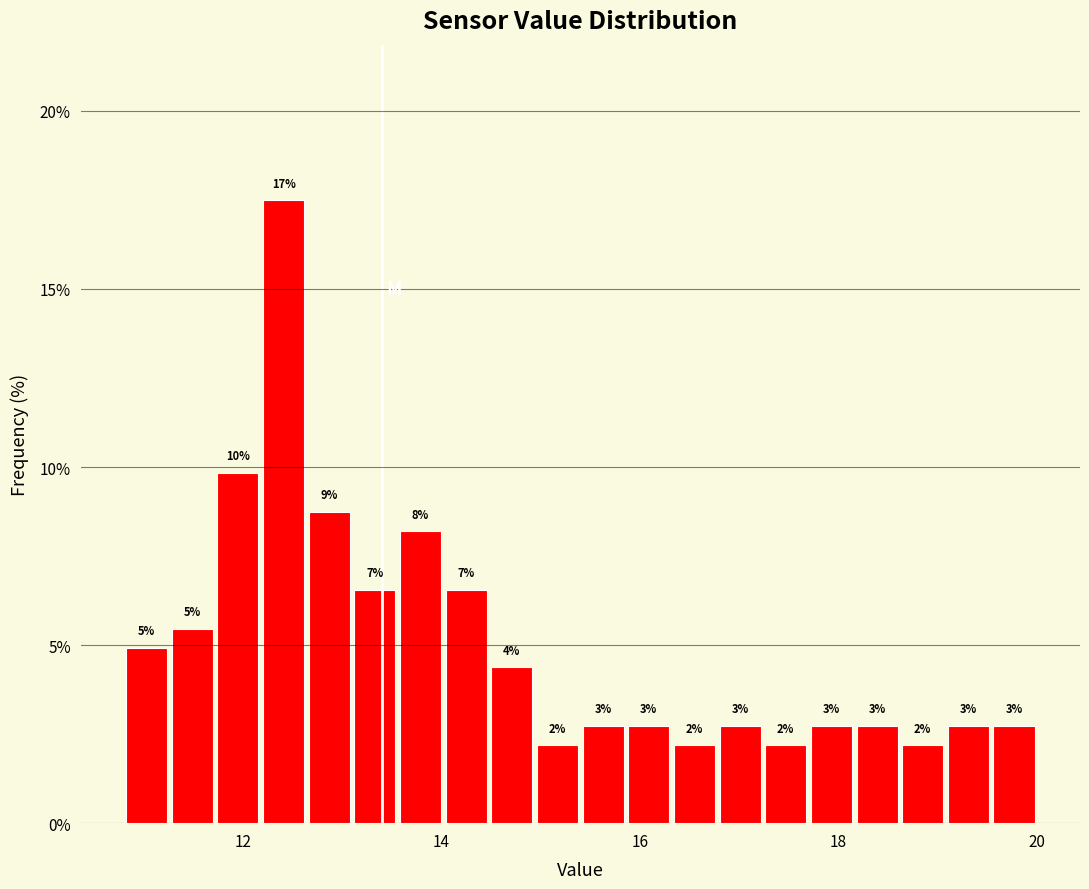

Read against the x-axis, roughly where is the centre of the tallest bar?

12.4